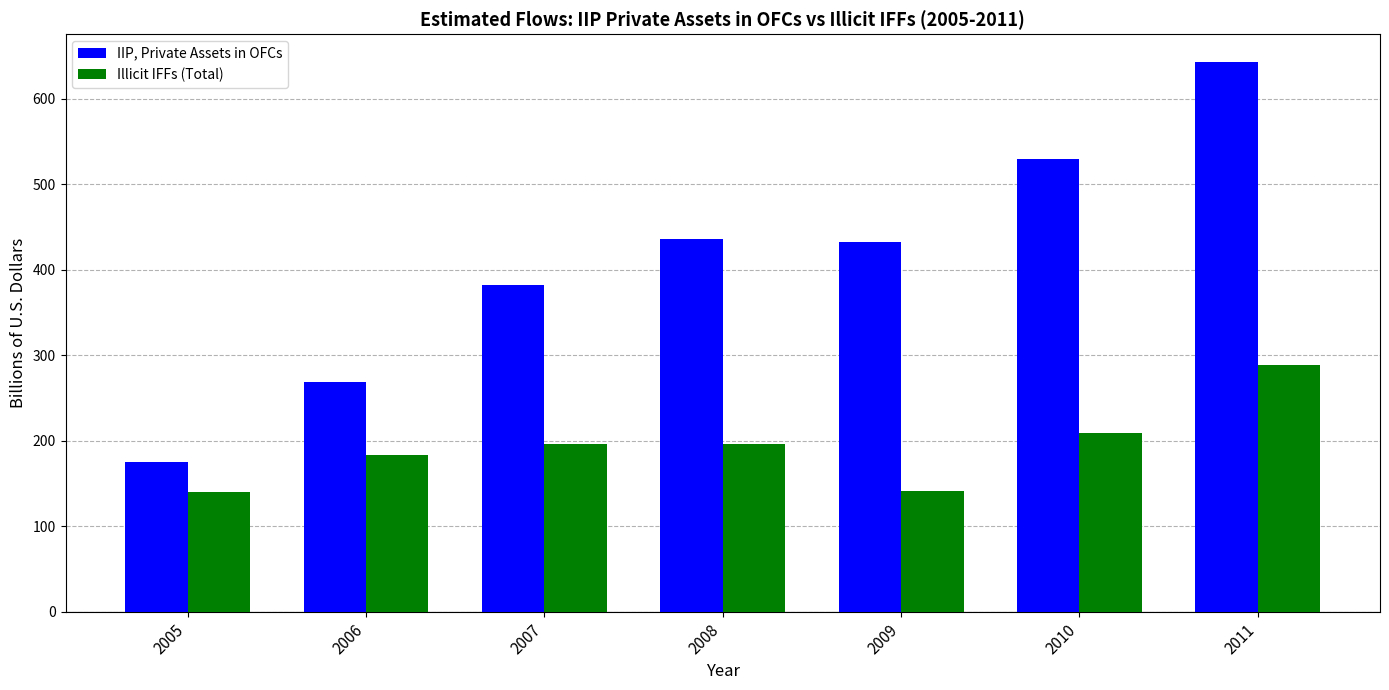

How many bars are there in each group?

2